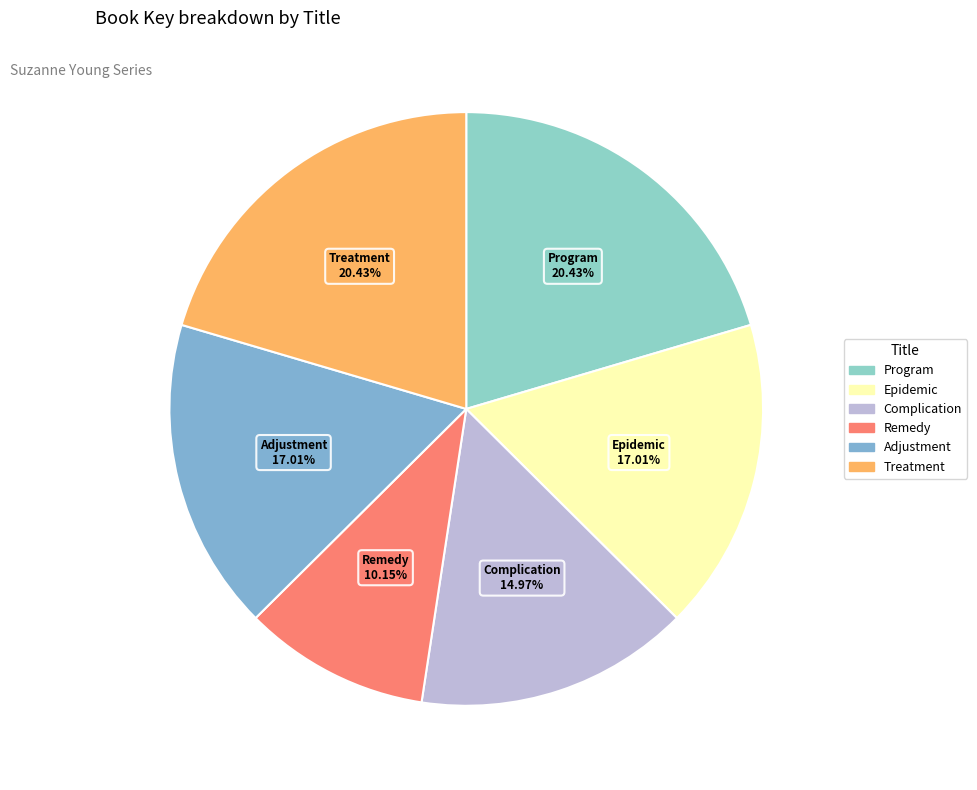

How many slices are in this pie chart?

6